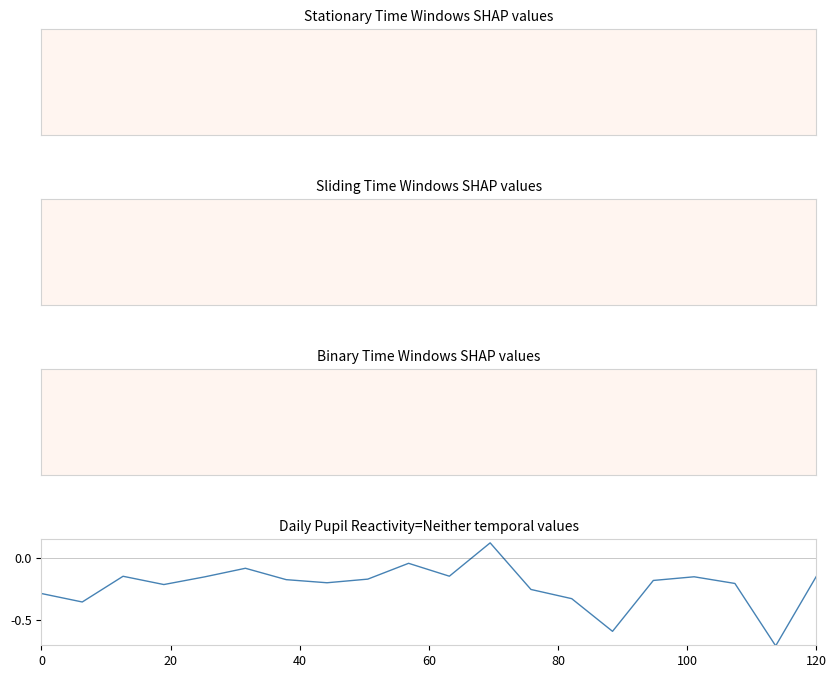

What is the difference between the maximum and minimum values?

0.8